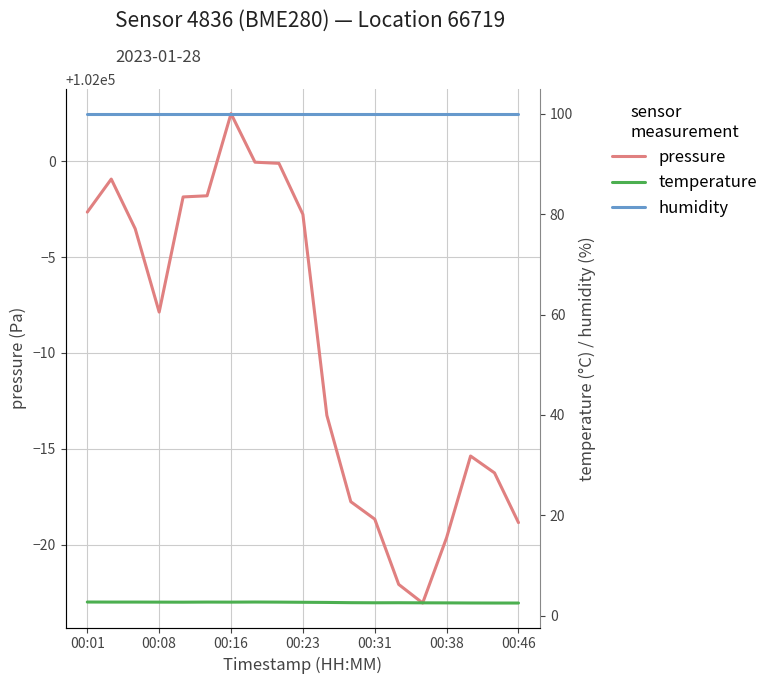

What is the maximum value shown in the chart?

102002.5